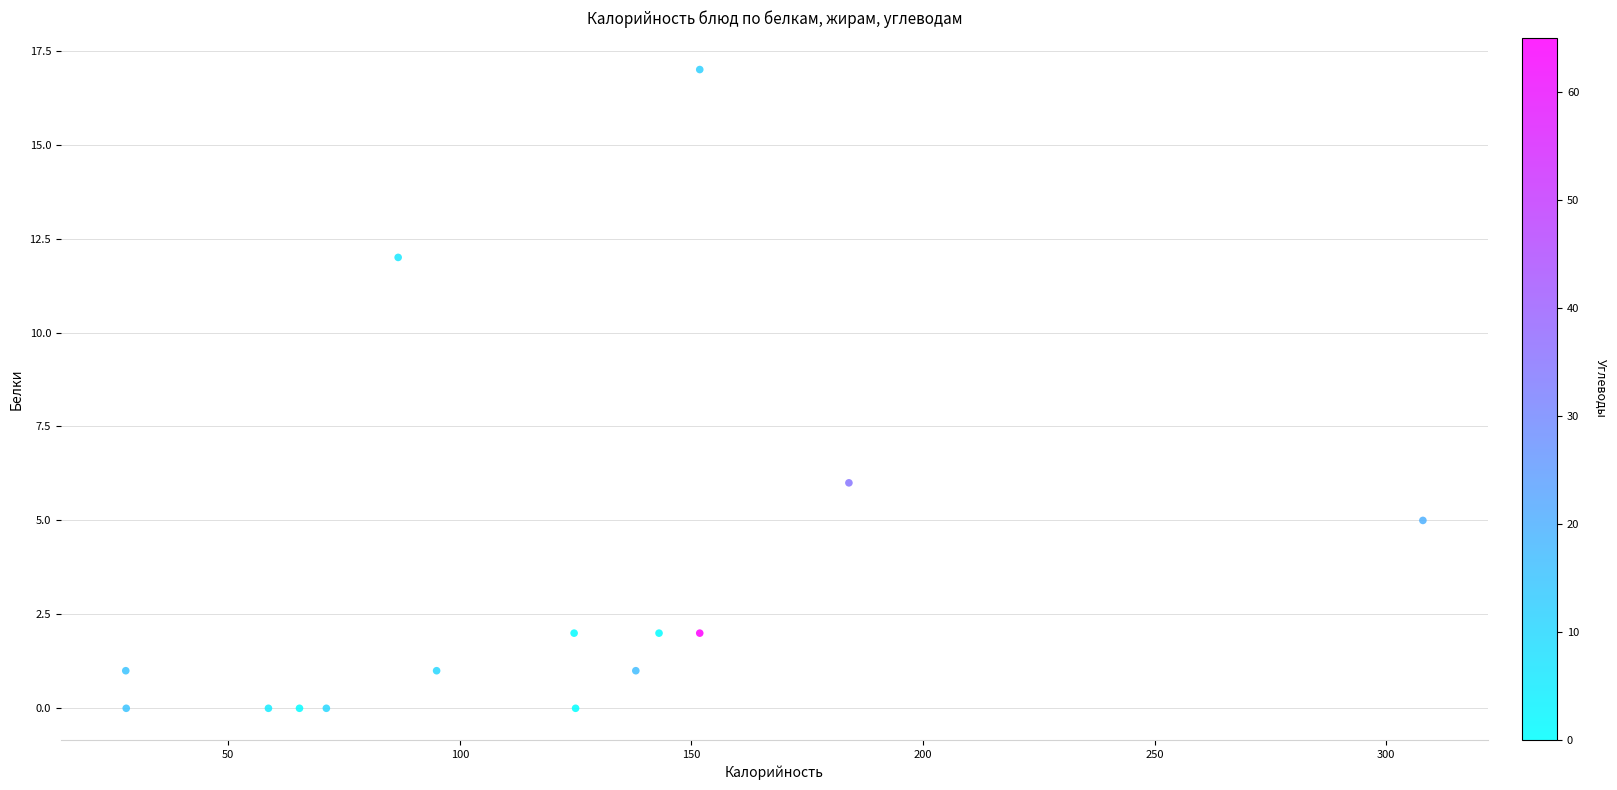

What is the range of Y values (max minus min)?

17